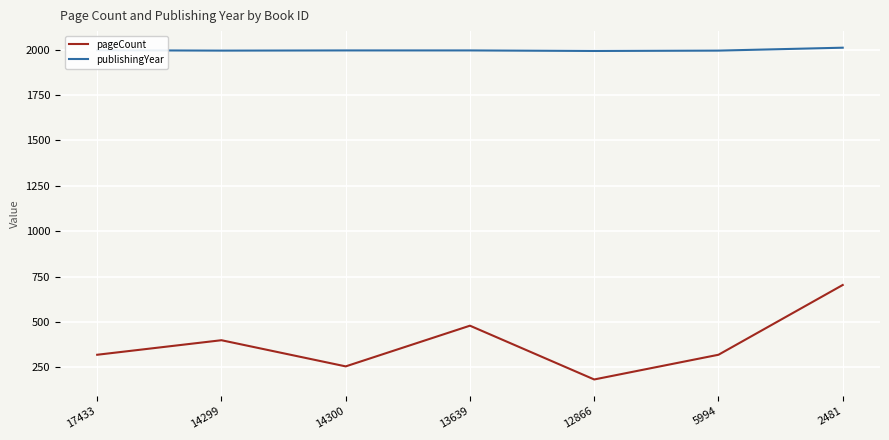

What is the difference between the highest and lowest values at 13639?

1515